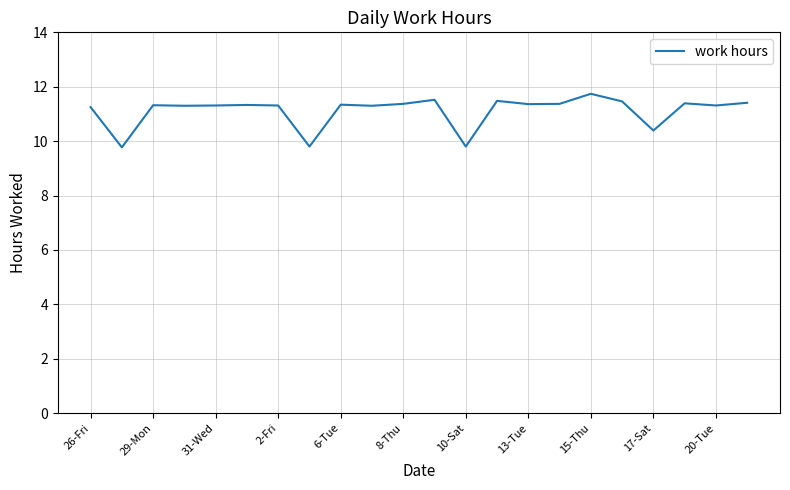

What is the difference between the maximum and minimum values?

2.0